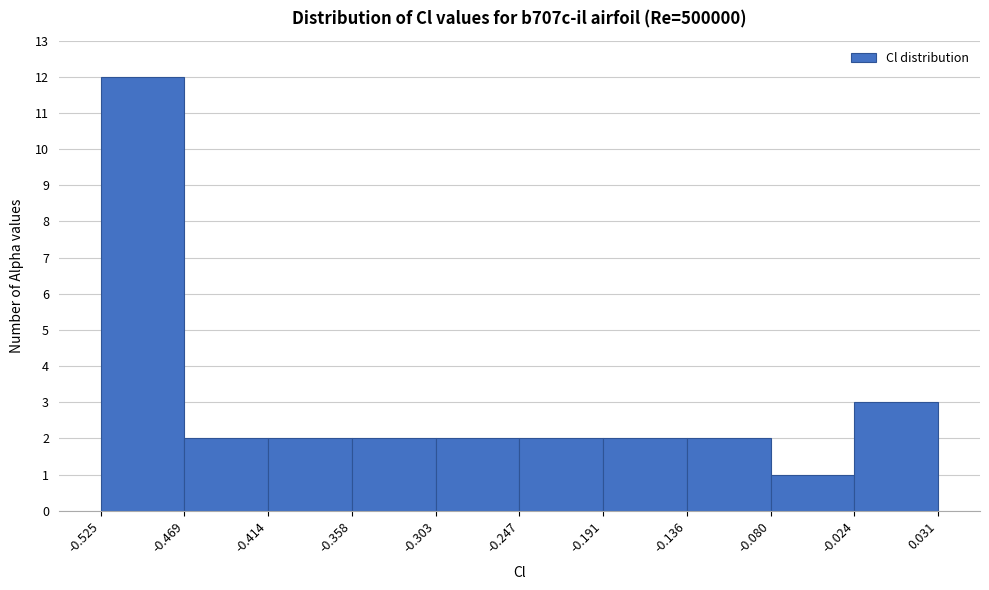

Reading left to right, transcribe this chart: for each bar, give the range it covers on the x-axis and its height. The values are not printed on the chart, so give them approximately, as read against the axis.

-0.525 to -0.469: 12
-0.469 to -0.414: 2
-0.414 to -0.358: 2
-0.358 to -0.303: 2
-0.303 to -0.247: 2
-0.247 to -0.191: 2
-0.191 to -0.136: 2
-0.136 to -0.080: 2
-0.080 to -0.024: 1
-0.024 to 0.031: 3